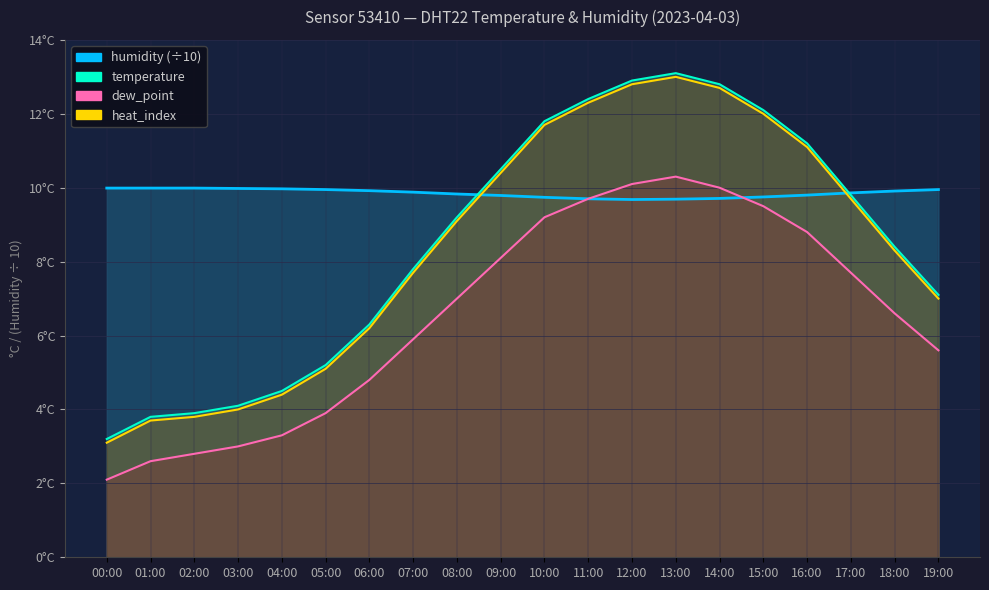

The value of temp_scaled at 00:00 is 3.1. True or false?

True